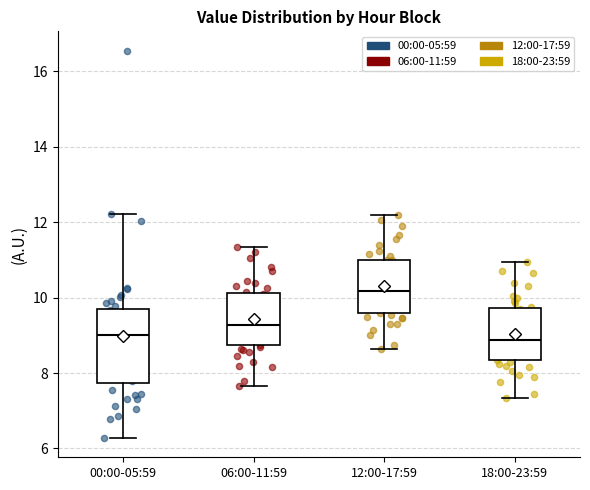

Which box is the tallest, from its lower edge to its upper edge?

00:00-05:59